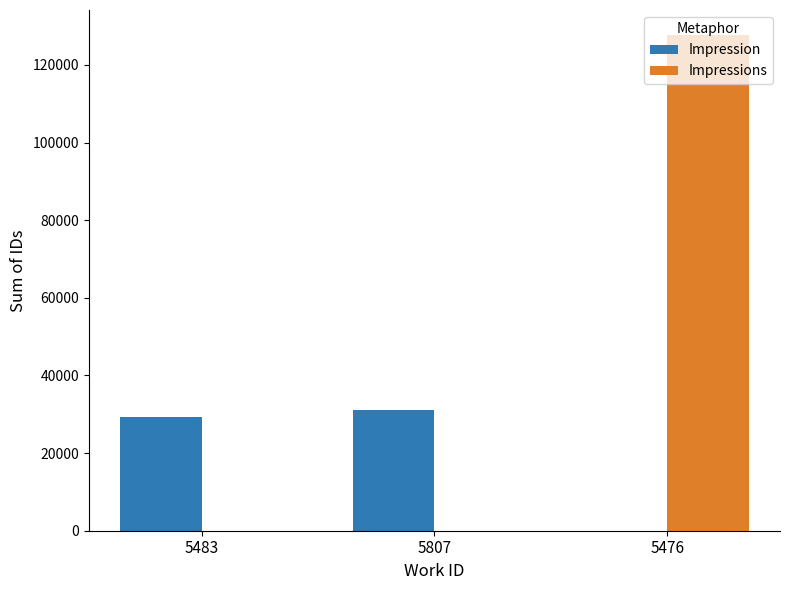

What is the average value of the Impressions series?

42585